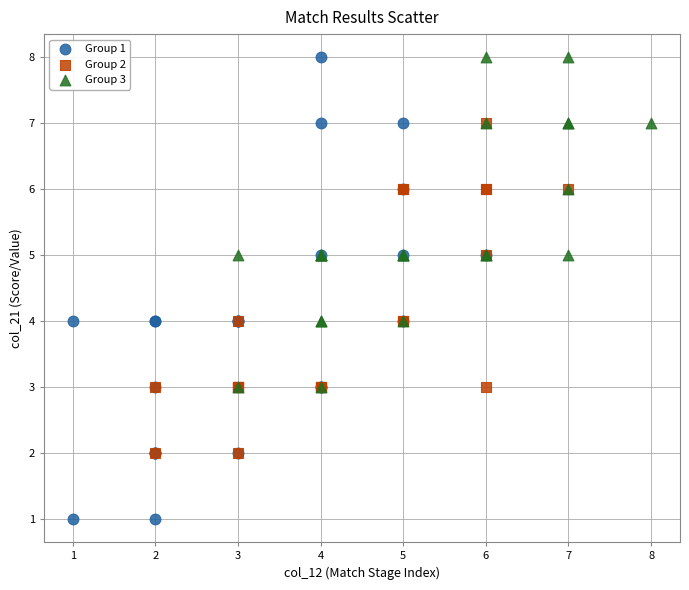

Which series has the widest spread of Y values?

Group 1